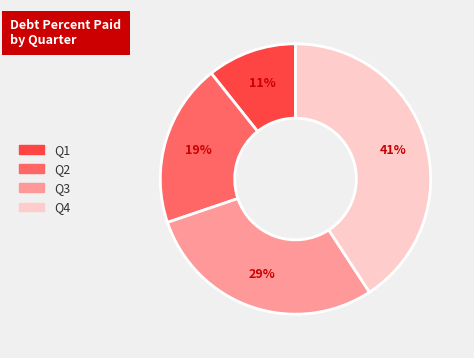

Do Q2 and Q4 together represent more than half of the pie?

Yes